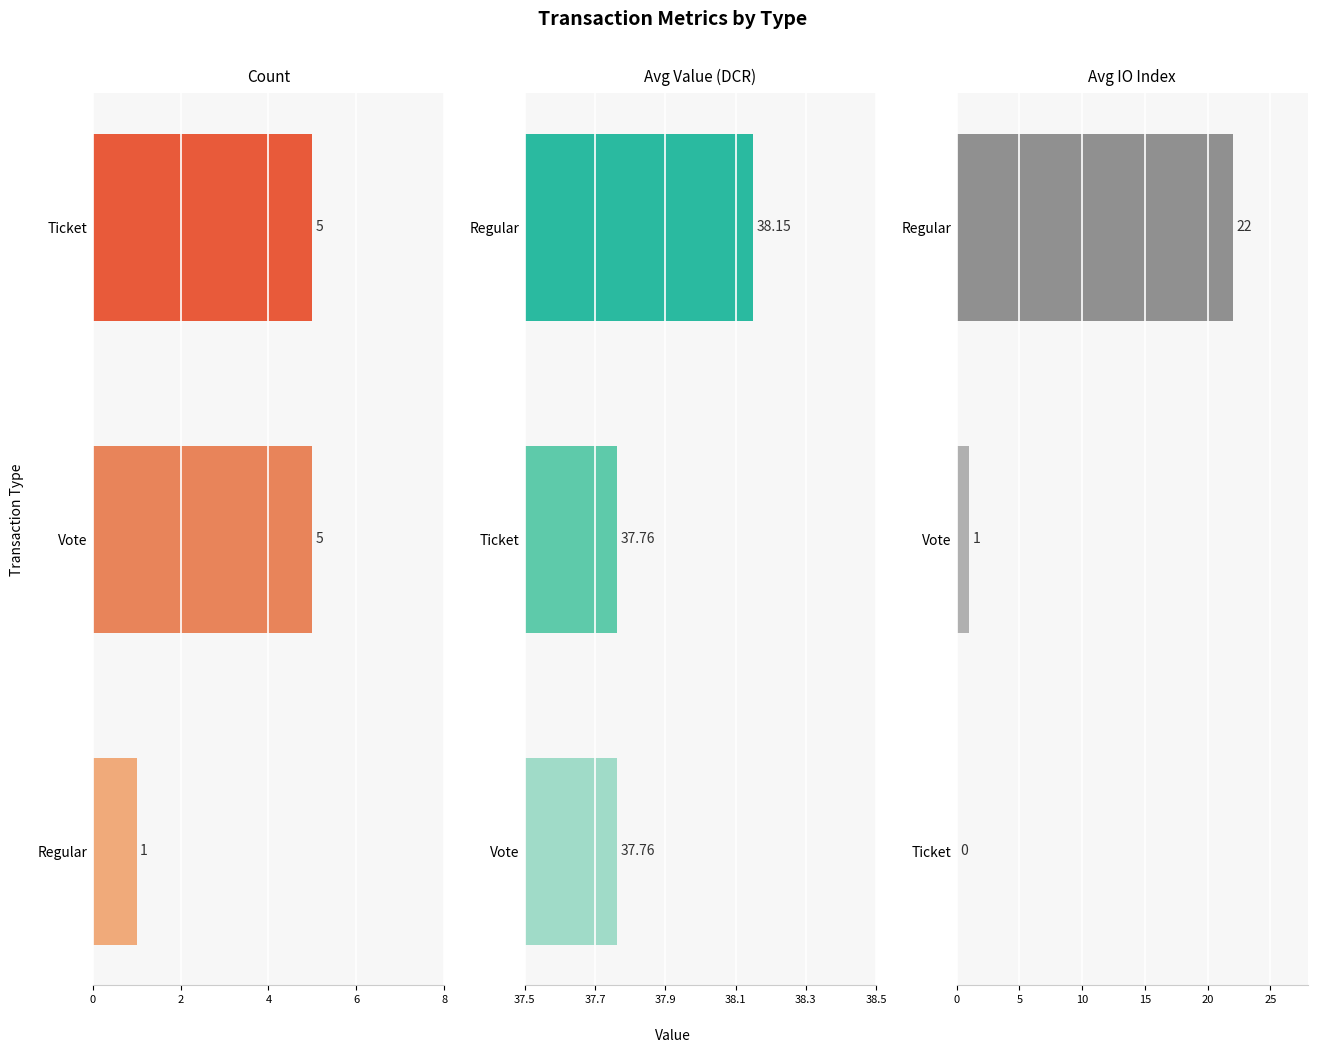

What is the sum of all Avg IO Index values?

23.0